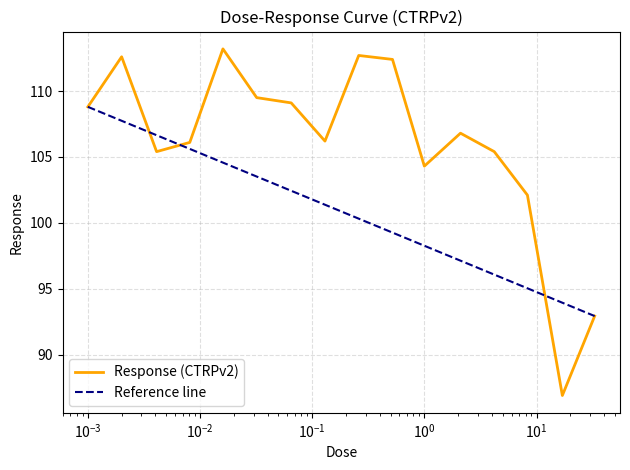

What is the lowest value of the Response (CTRPv2) series?

86.9